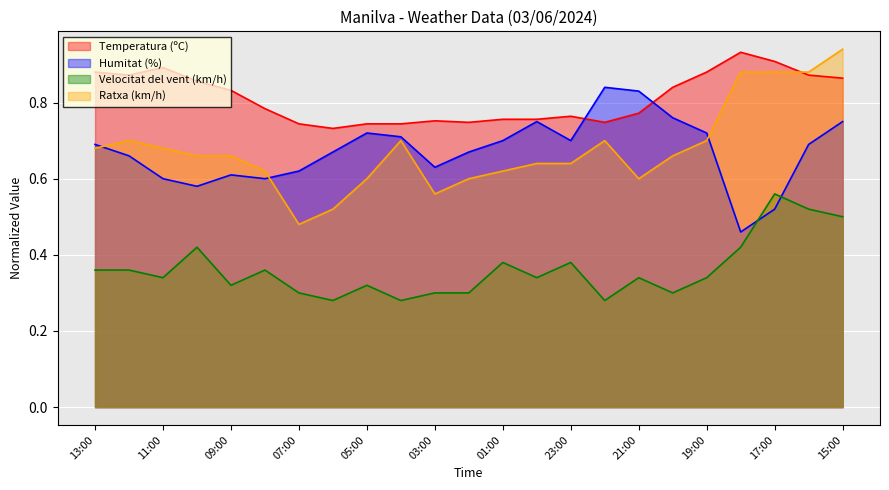

Reading left to right, extract all data points from this chart.

Temperatura (ºC): 13:00=0.9	12:00=0.9	11:00=0.9	10:00=0.9	09:00=0.8	08:00=0.8	07:00=0.7	06:00=0.7	05:00=0.7	04:00=0.7	03:00=0.8	02:00=0.7	01:00=0.8	00:00=0.8	23:00=0.8	22:00=0.7	21:00=0.8	20:00=0.8	19:00=0.9	18:00=0.9	17:00=0.9	16:00=0.9	15:00=0.9
Humitat (%): 13:00=0.7	12:00=0.7	11:00=0.6	10:00=0.6	09:00=0.6	08:00=0.6	07:00=0.6	06:00=0.7	05:00=0.7	04:00=0.7	03:00=0.6	02:00=0.7	01:00=0.7	00:00=0.8	23:00=0.7	22:00=0.8	21:00=0.8	20:00=0.8	19:00=0.7	18:00=0.5	17:00=0.5	16:00=0.7	15:00=0.8
Velocitat del vent (km/h): 13:00=0.4	12:00=0.4	11:00=0.3	10:00=0.4	09:00=0.3	08:00=0.4	07:00=0.3	06:00=0.3	05:00=0.3	04:00=0.3	03:00=0.3	02:00=0.3	01:00=0.4	00:00=0.3	23:00=0.4	22:00=0.3	21:00=0.3	20:00=0.3	19:00=0.3	18:00=0.4	17:00=0.6	16:00=0.5	15:00=0.5
Ratxa (km/h): 13:00=0.7	12:00=0.7	11:00=0.7	10:00=0.7	09:00=0.7	08:00=0.6	07:00=0.5	06:00=0.5	05:00=0.6	04:00=0.7	03:00=0.6	02:00=0.6	01:00=0.6	00:00=0.6	23:00=0.6	22:00=0.7	21:00=0.6	20:00=0.7	19:00=0.7	18:00=0.9	17:00=0.9	16:00=0.9	15:00=0.9